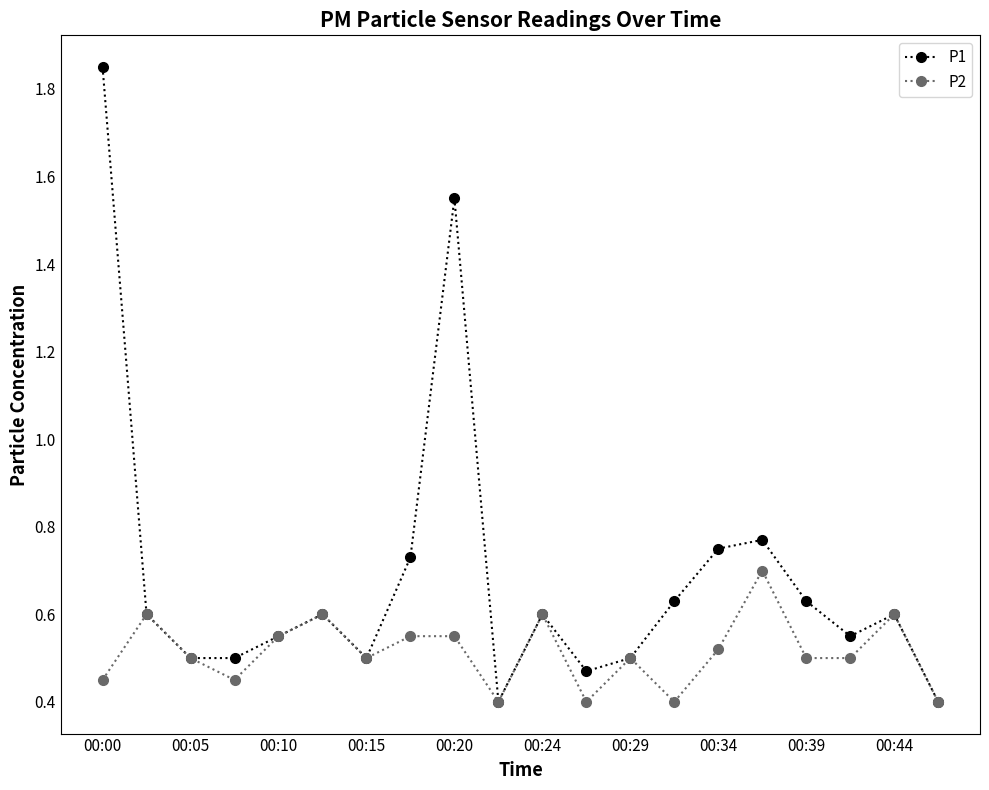

In P1, how many points are higher than both neighbors (excluding endpoints)?

5